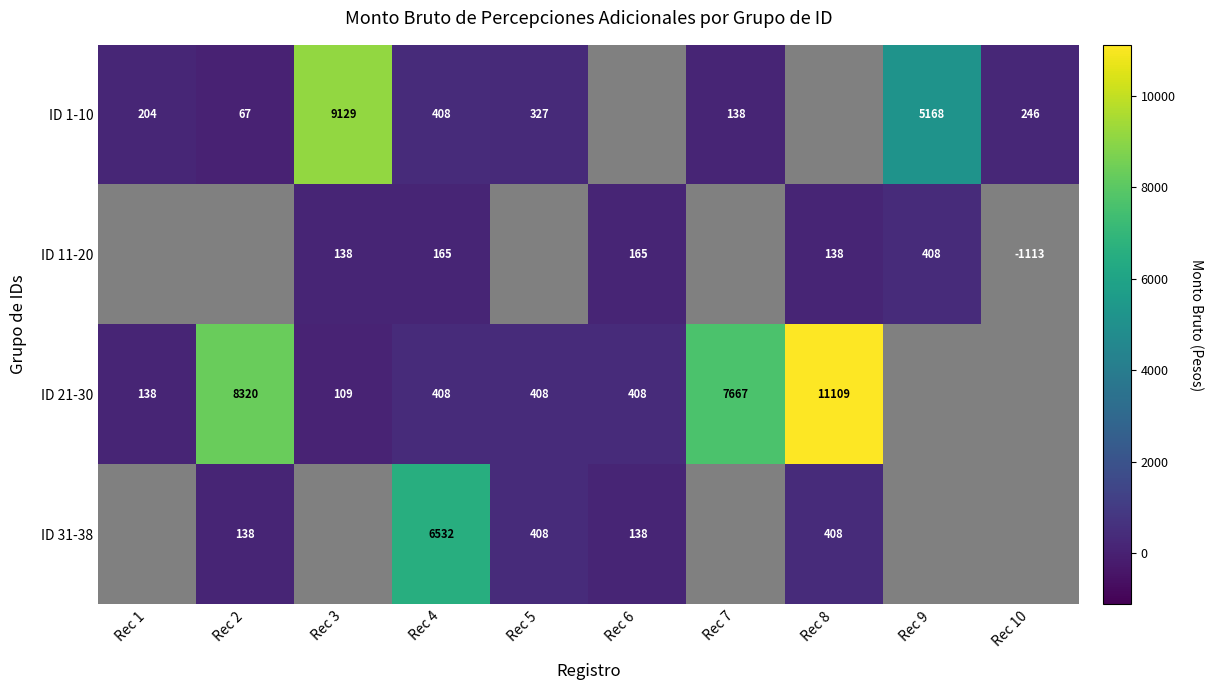

Rank the series by their maximum value, from lowest to highest.

ID 11-20, ID 31-38, ID 1-10, ID 21-30